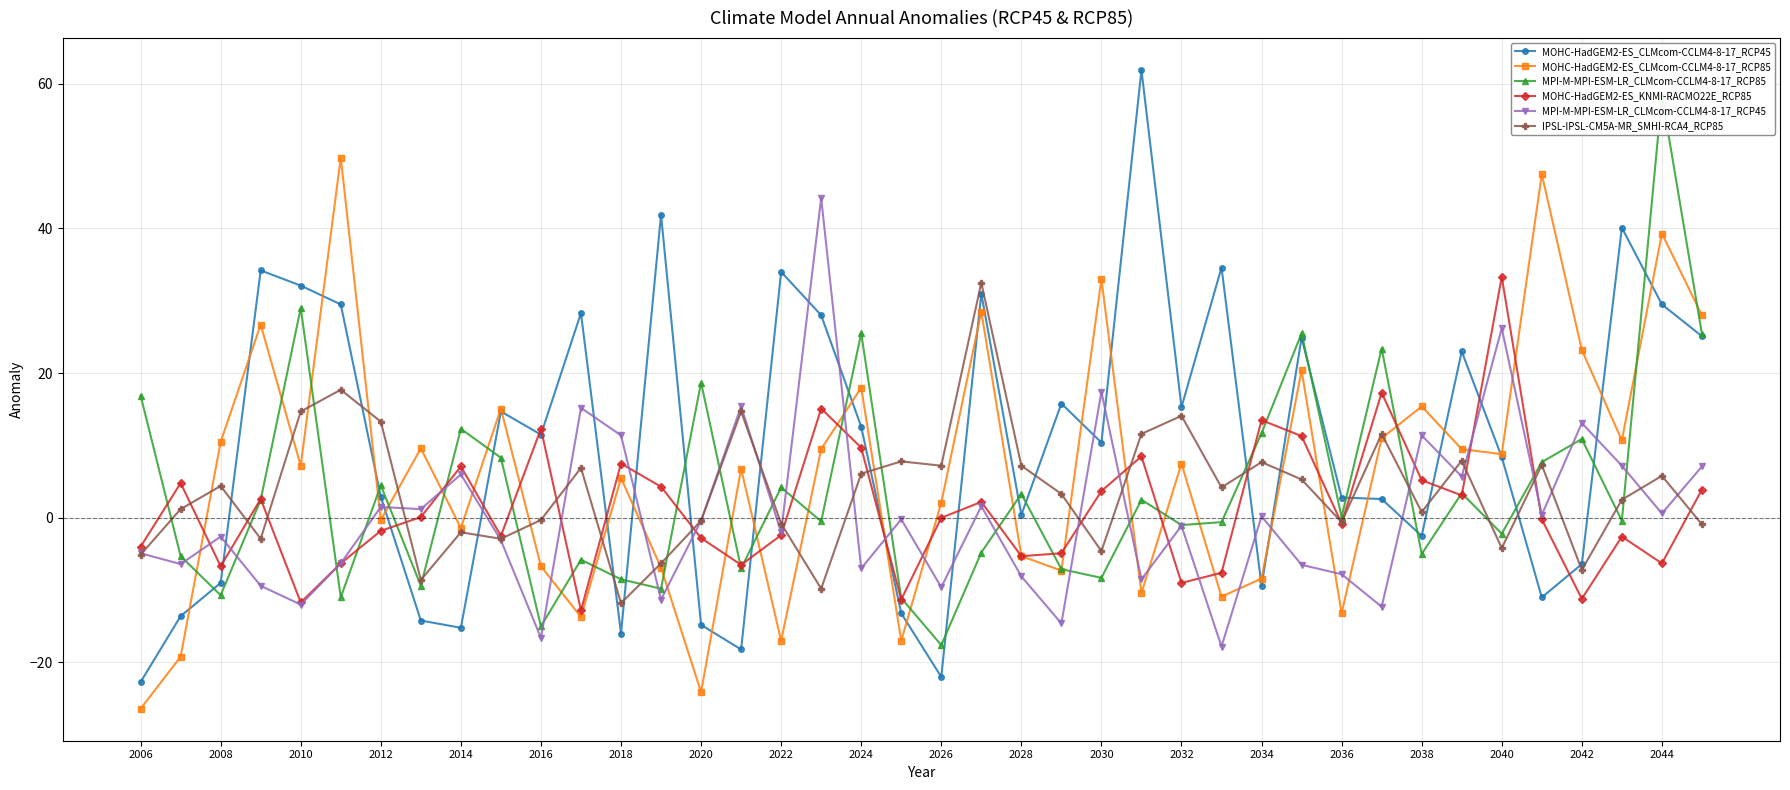

How many distinct data groups are displayed?

6